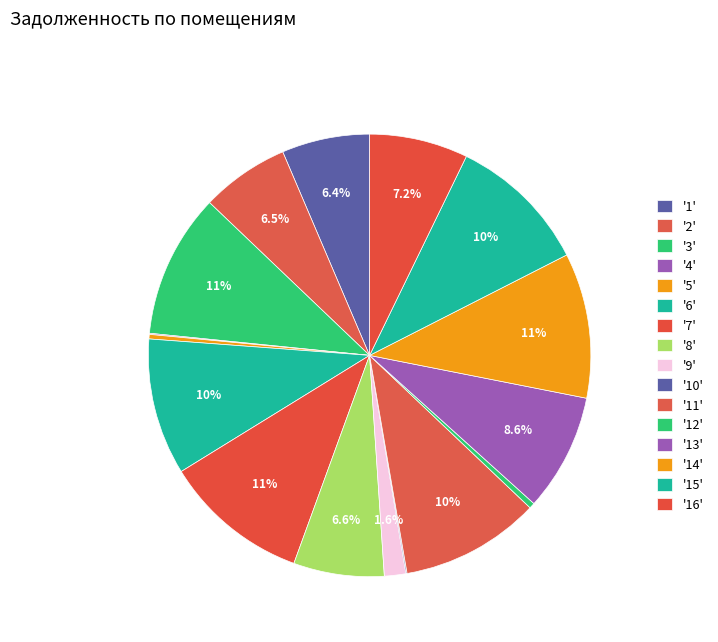

To the nearest percent, what is the difference between the largest and smallest slice percentages?

11%